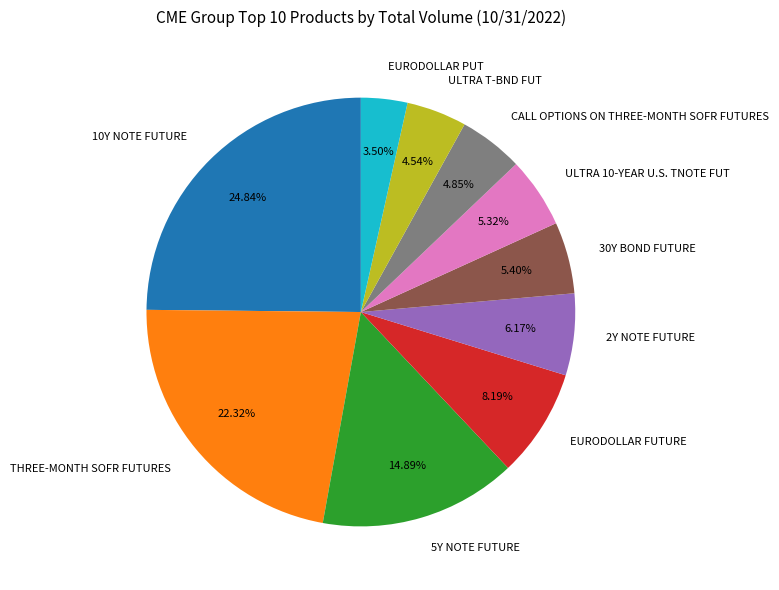

Which slice is the smallest?

EURODOLLAR PUT